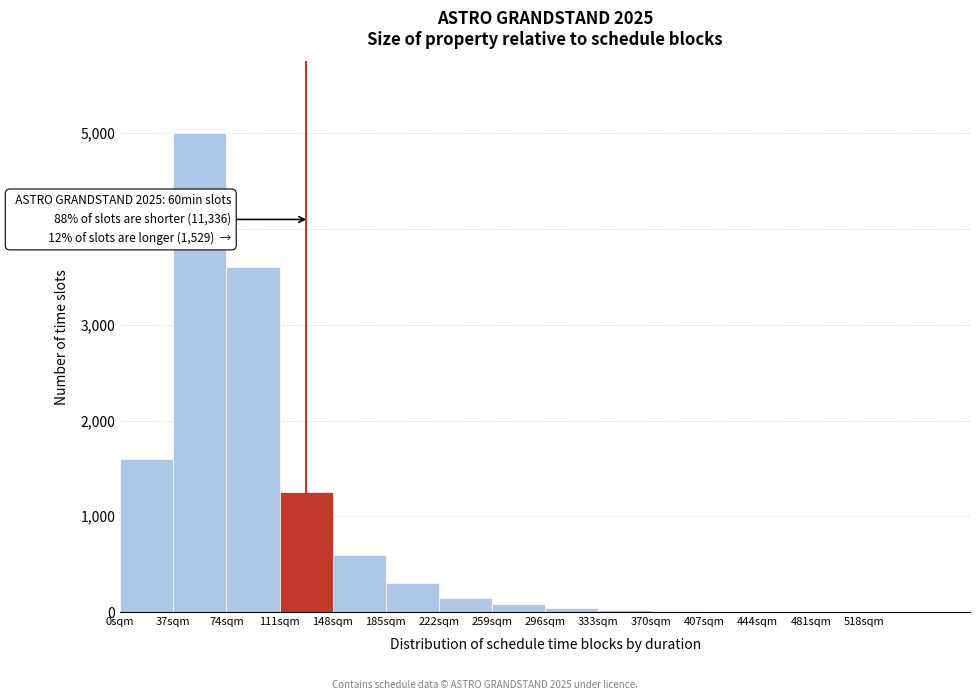

Over which range of the x-axis is the bar tallest?

37 to 74